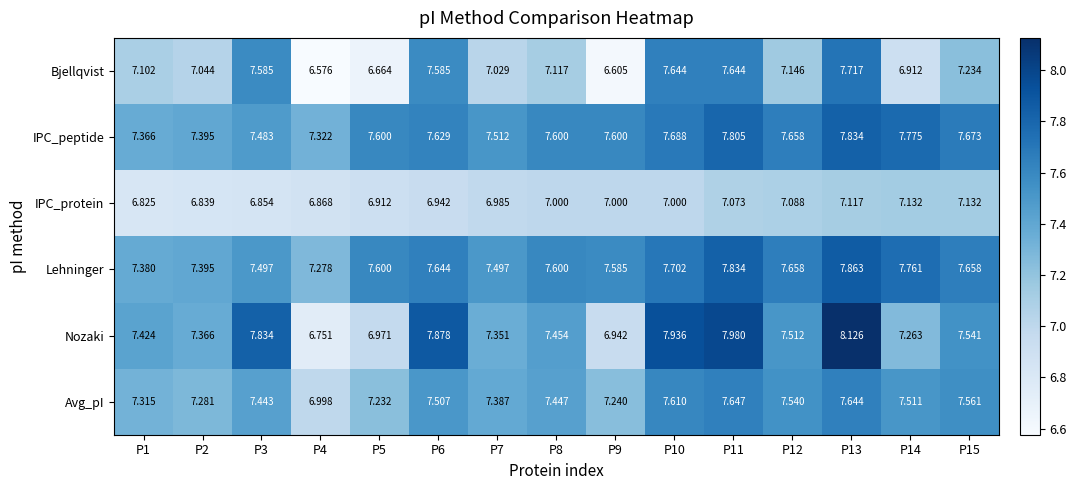

Which series changed the most between P11 and P12?

Bjellqvist